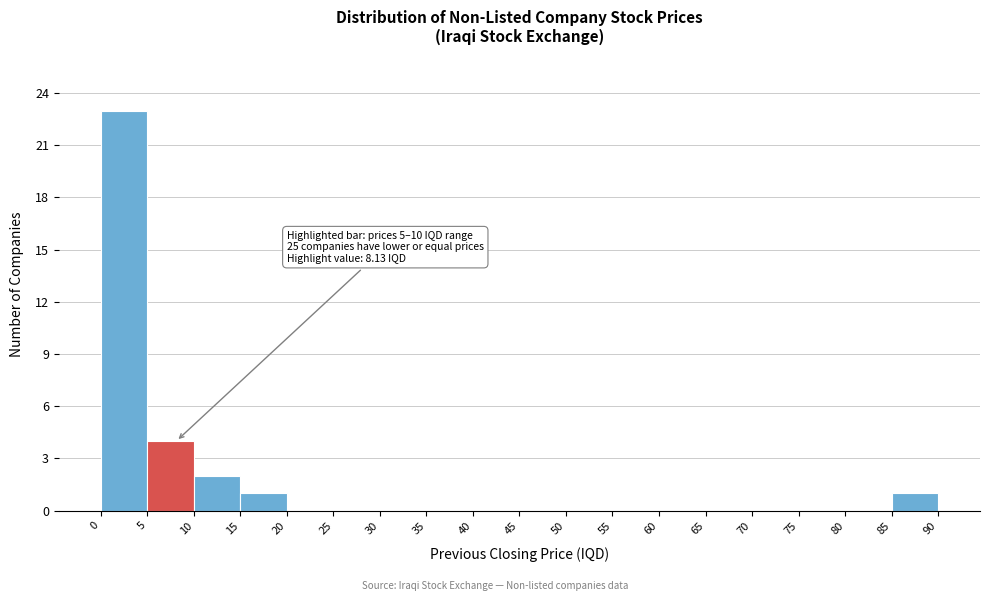

Which range on the x-axis has the tallest bar?

0 to 5